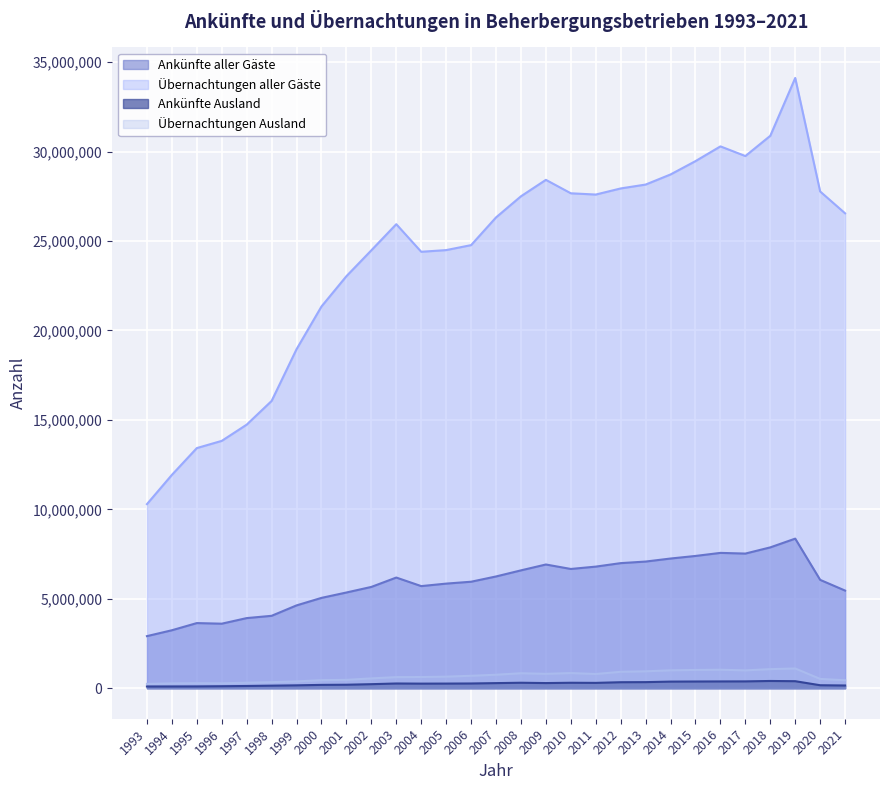

In Ankünfte aller Gäste, how many points are lower than both neighbors (excluding endpoints)?

4